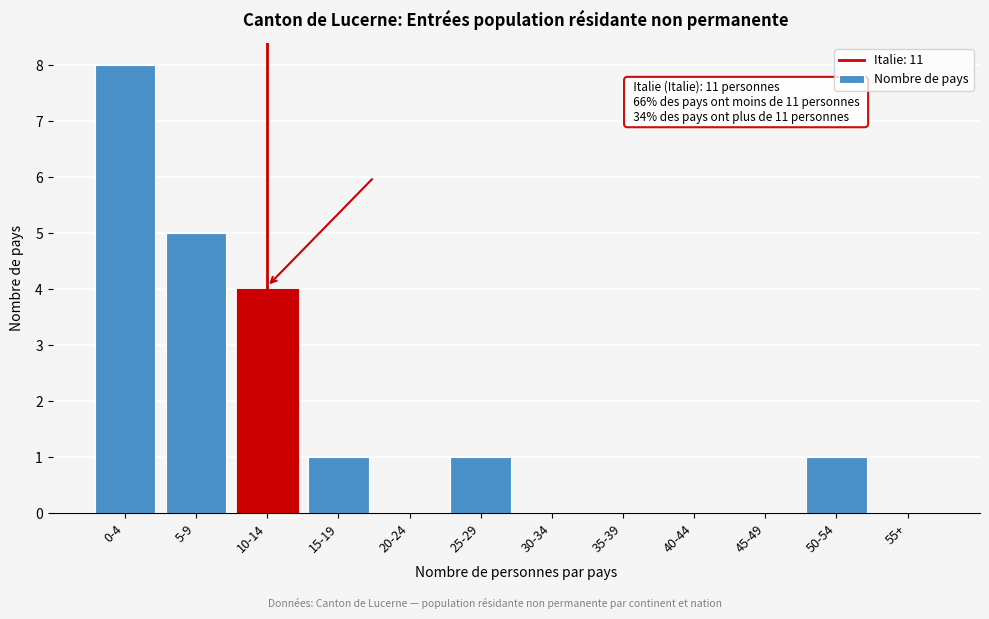

Reading right to left, what are all the values shown in this chart?

55+=0	50-54=1	45-49=0	40-44=0	35-39=0	30-34=0	25-29=1	20-24=0	15-19=1	10-14=4	5-9=5	0-4=8